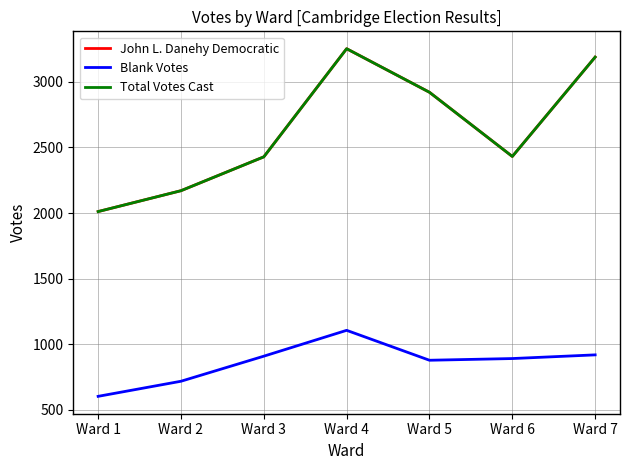

At Ward 3, list the series in order from largest to smallest.

John L. Danehy Democratic, Total Votes Cast, Blank Votes